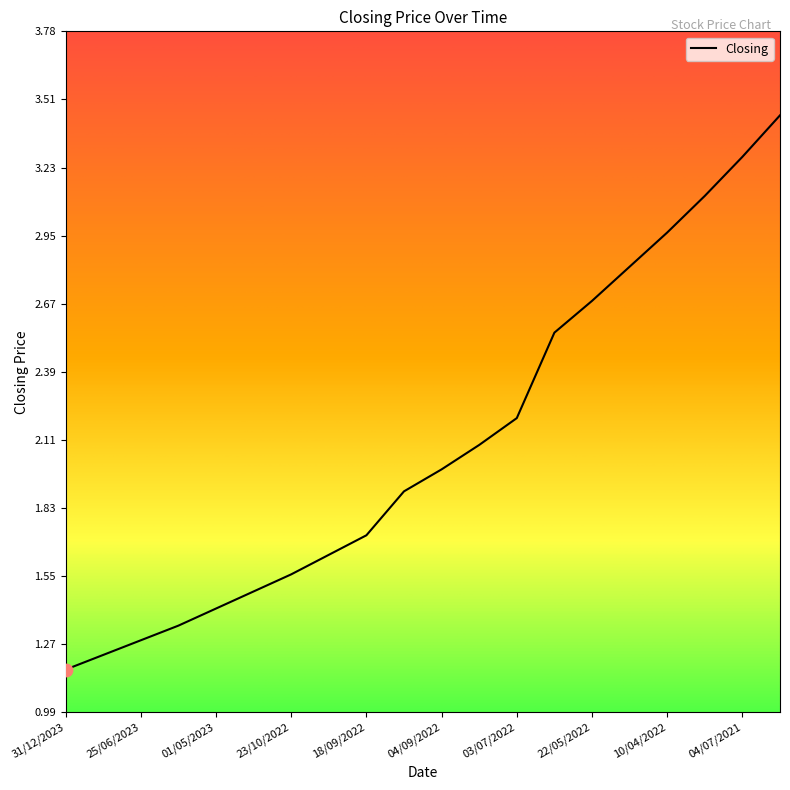

What is the difference between the maximum and minimum values?

2.3